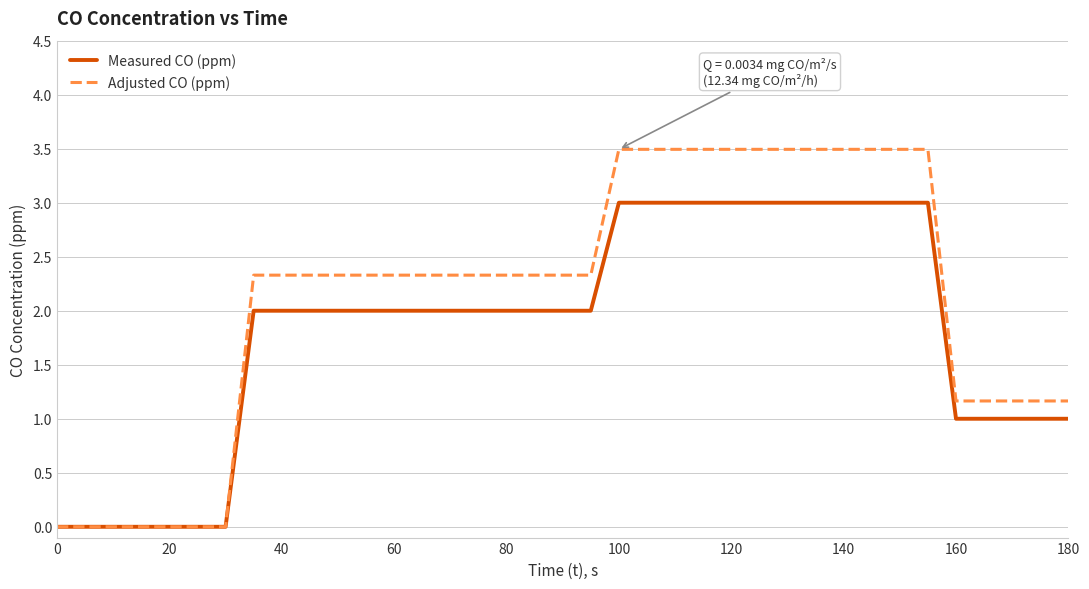

How many distinct data groups are displayed?

2